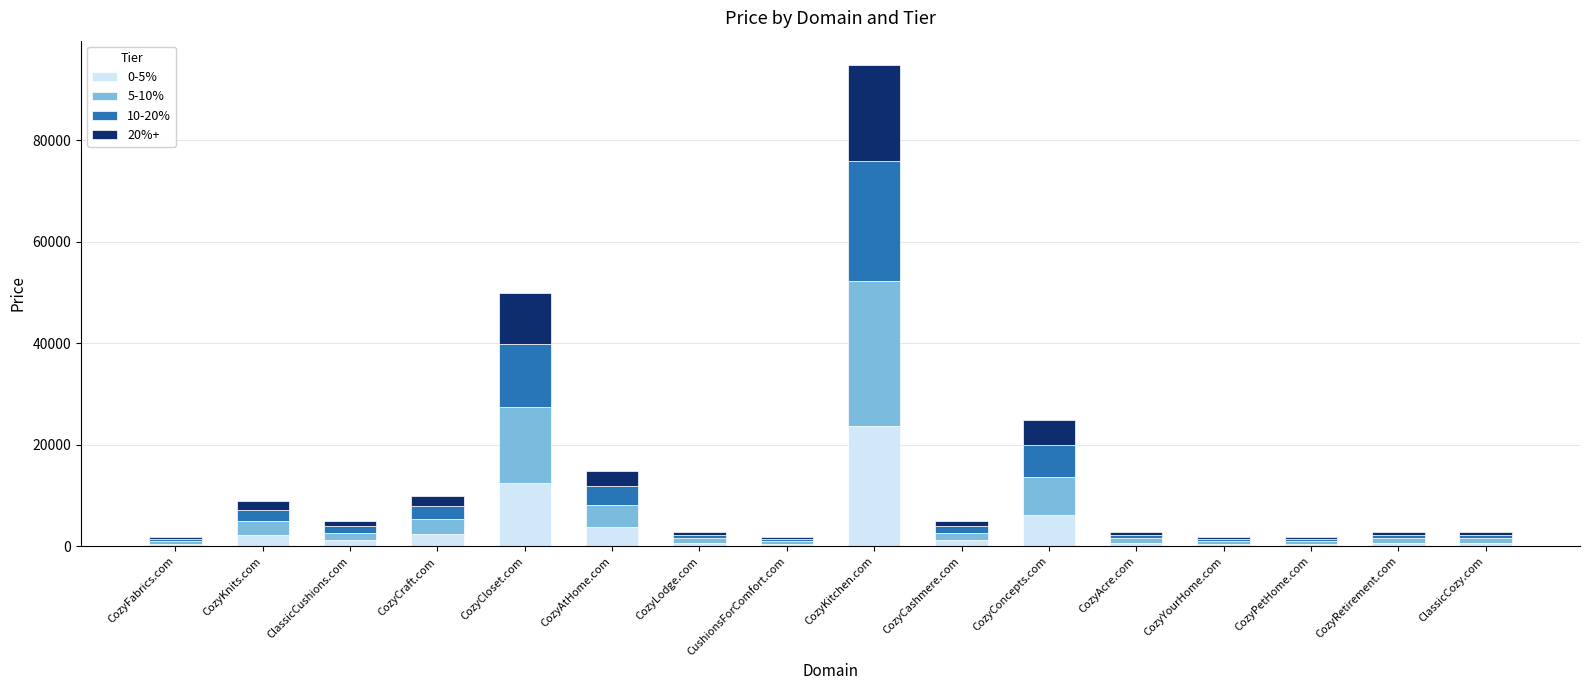

What is the difference between the maximum and second lowest values in the 0-5% series?

23250.0